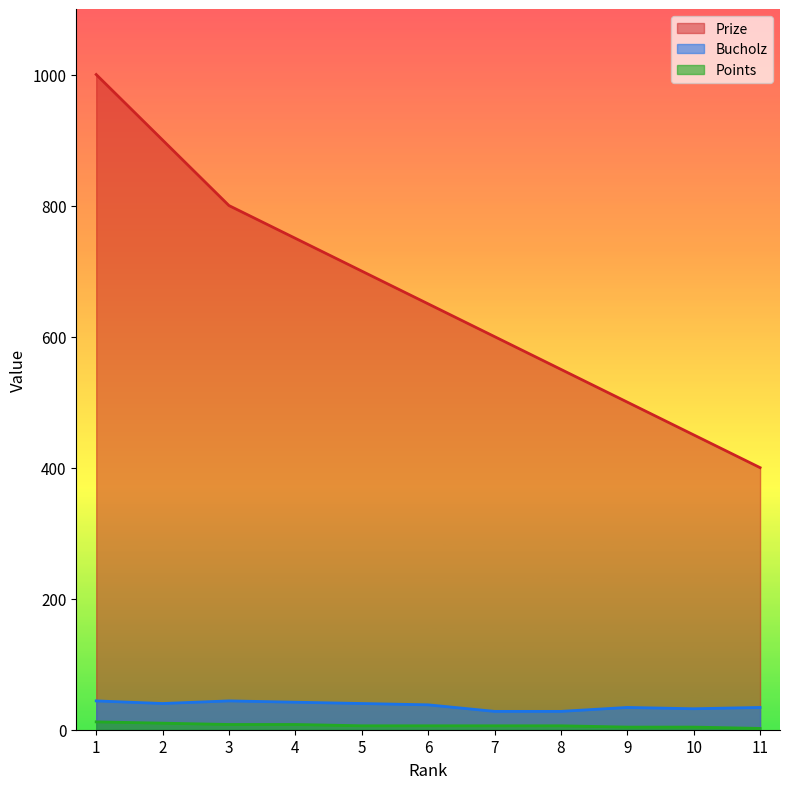

Rank the series at 1 from highest to lowest value.

Prize, Bucholz, Points